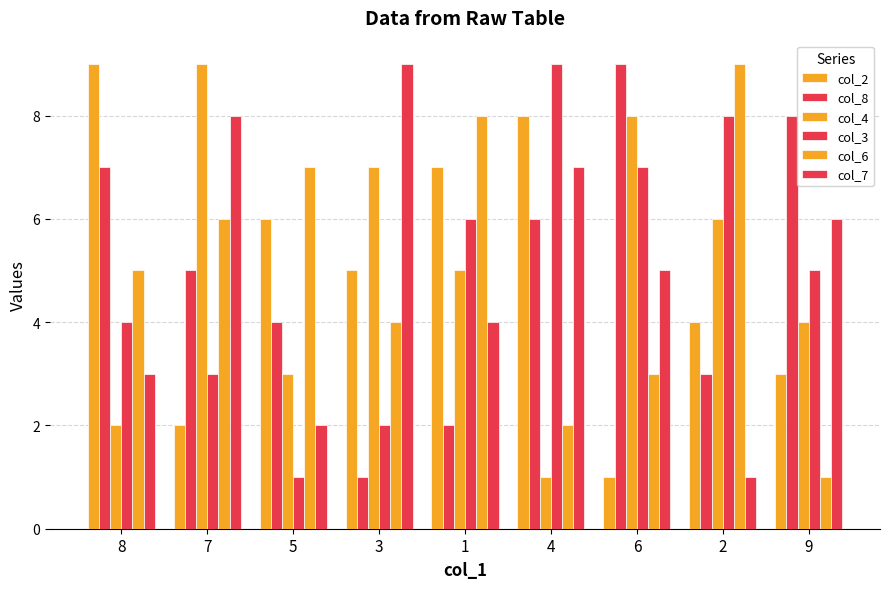

Count the number of categories in the chart.

9